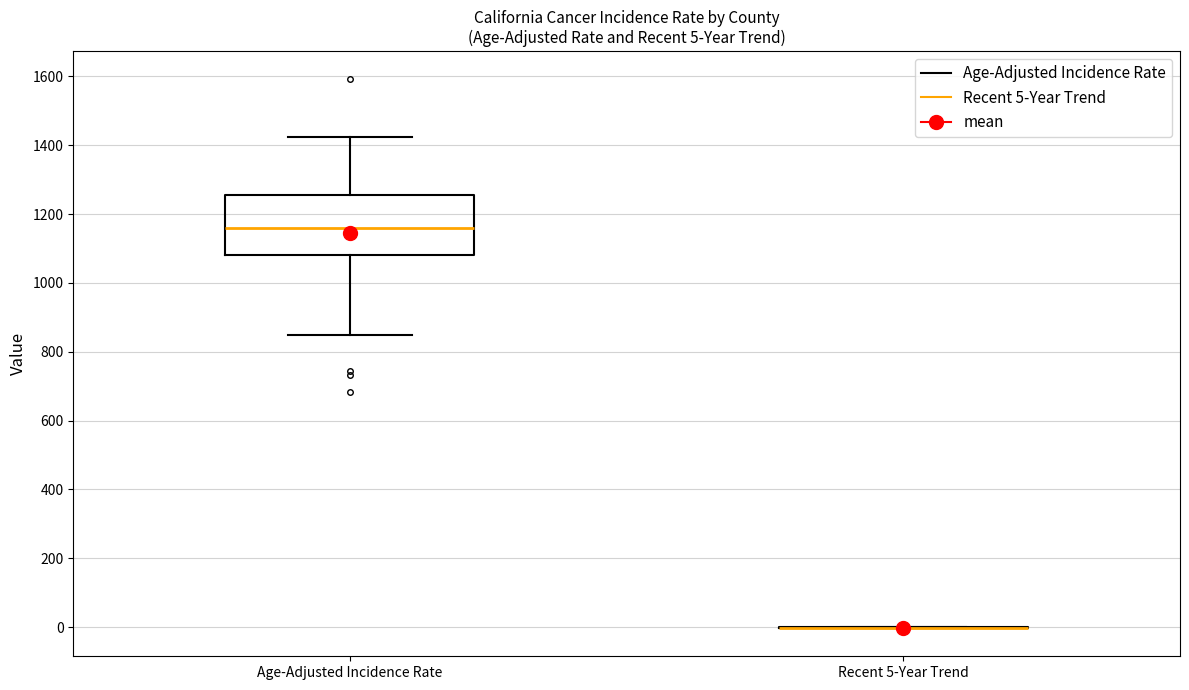

Comparing the boxes themselves (not the whiskers), which one is the tallest?

Age-Adjusted Incidence Rate